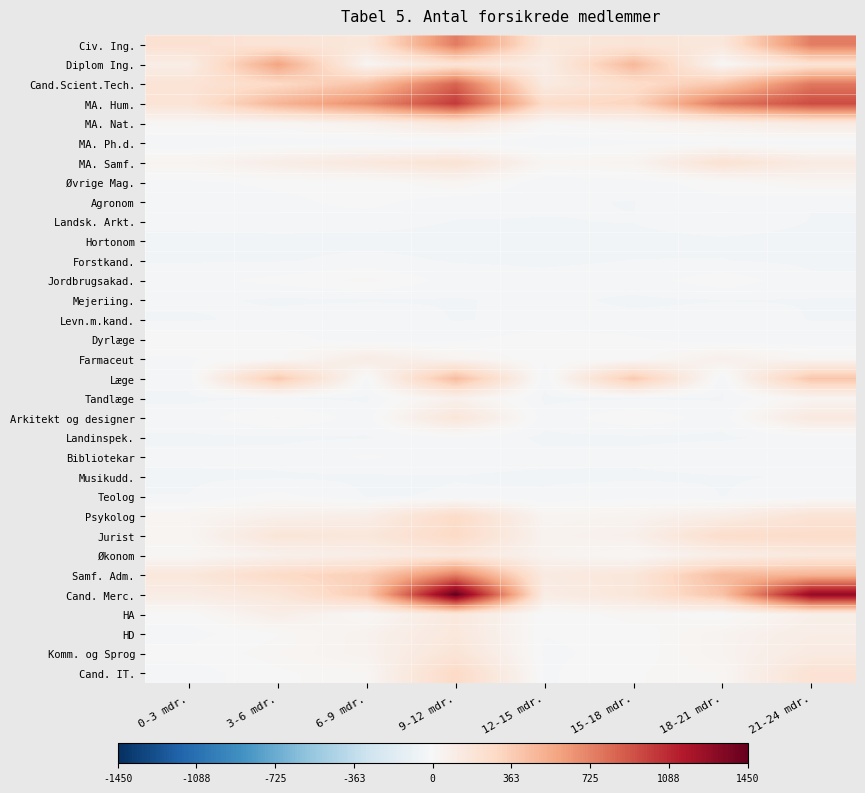

Rank the series by their maximum value, from lowest to highest.

Hortonom, Musikudd., Forstkand., Mejeriing., Landsk. Arkt., MA. Ph.d., Levn.m.kand., Landinspek., Bibliotekar, Teolog, Agronom, Dyrlæge, Jordbrugsakad., Øvrige Mag., Tandlæge, Farmaceut, Økonom, HA, HD, MA. Nat., Arkitekt og designer, Komm. og Sprog, MA. Samf., Psykolog, Jurist, Cand. IT., Læge, Diplom Ing., Samf. Adm., Civ. Ing., Cand.Scient.Tech., MA. Hum., Cand. Merc.